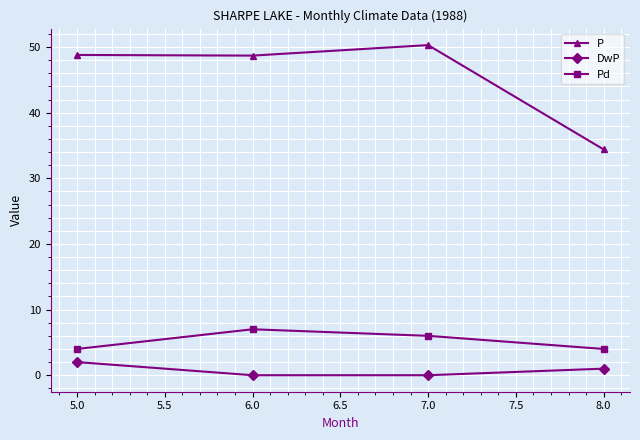

What is the label of the 3rd point from the right?

6.0